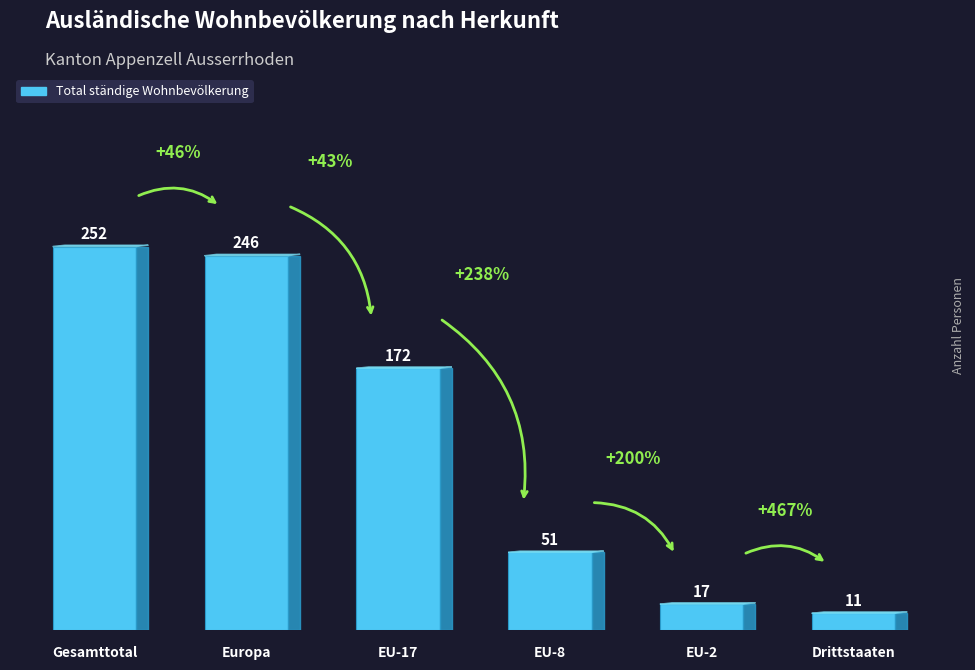

Reading right to left, extract all data points from this chart.

11	17	51	172	246	252